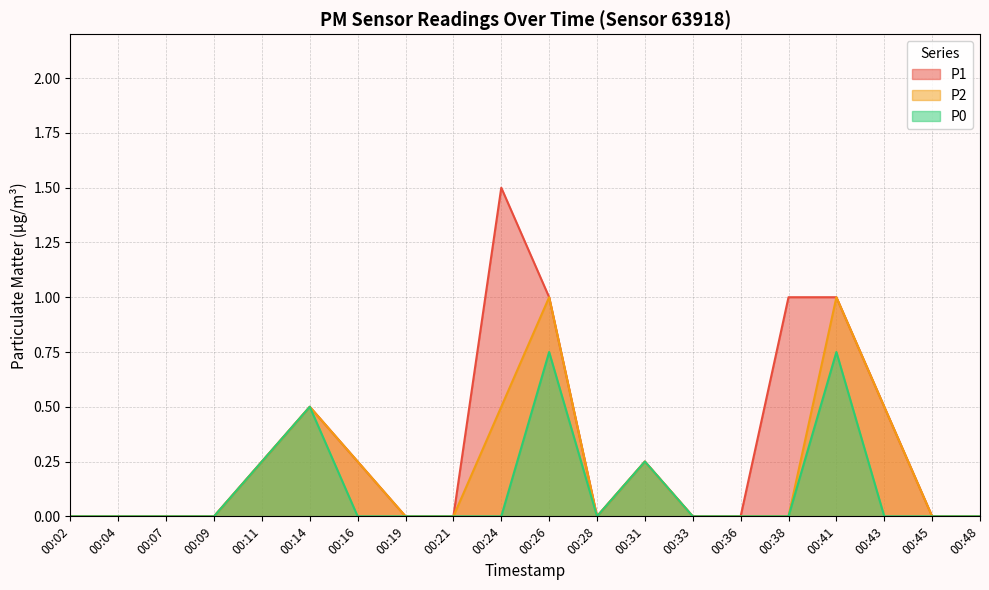

Count the P0 values in the range 0 to 1.

20